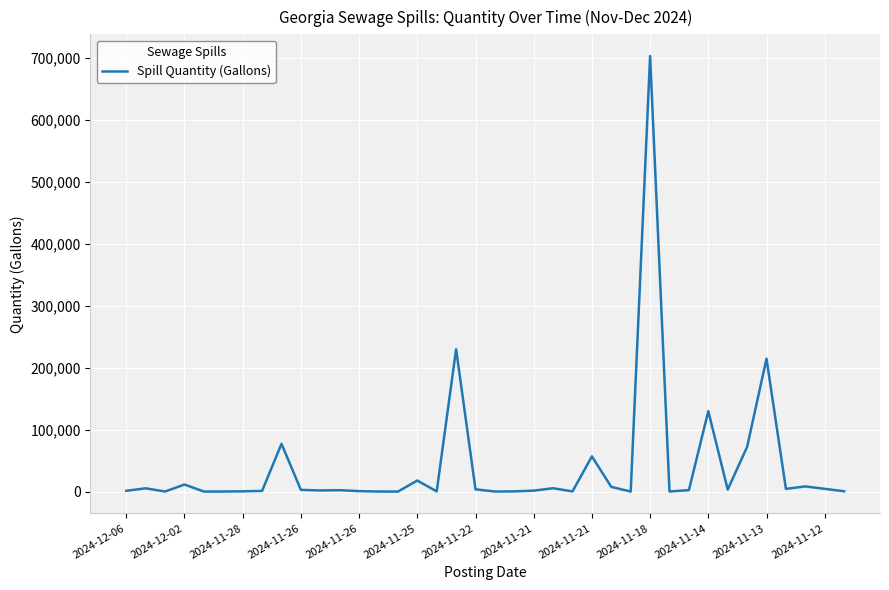

What is the difference between the maximum and minimum values?

703036